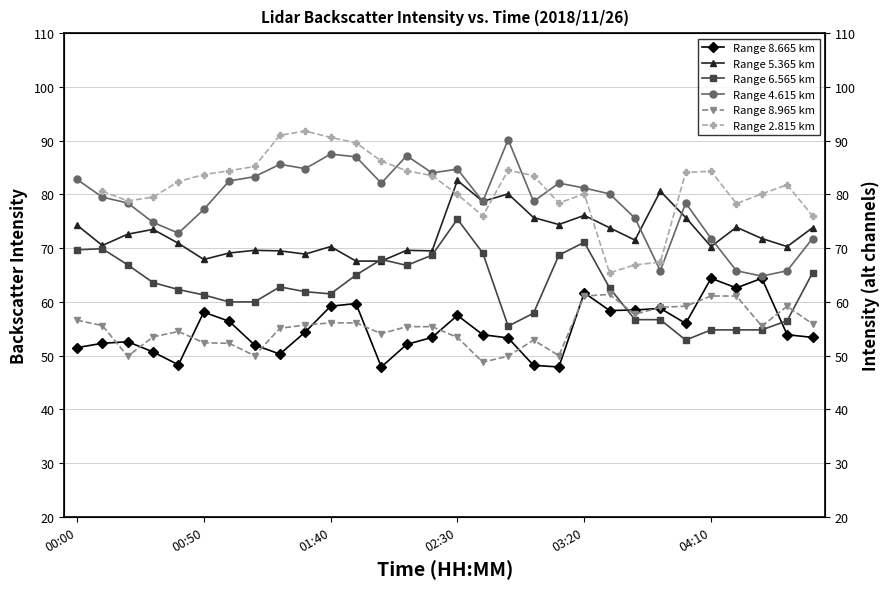

What is the value of the 6.565 point at the 8th from the left?

60.0